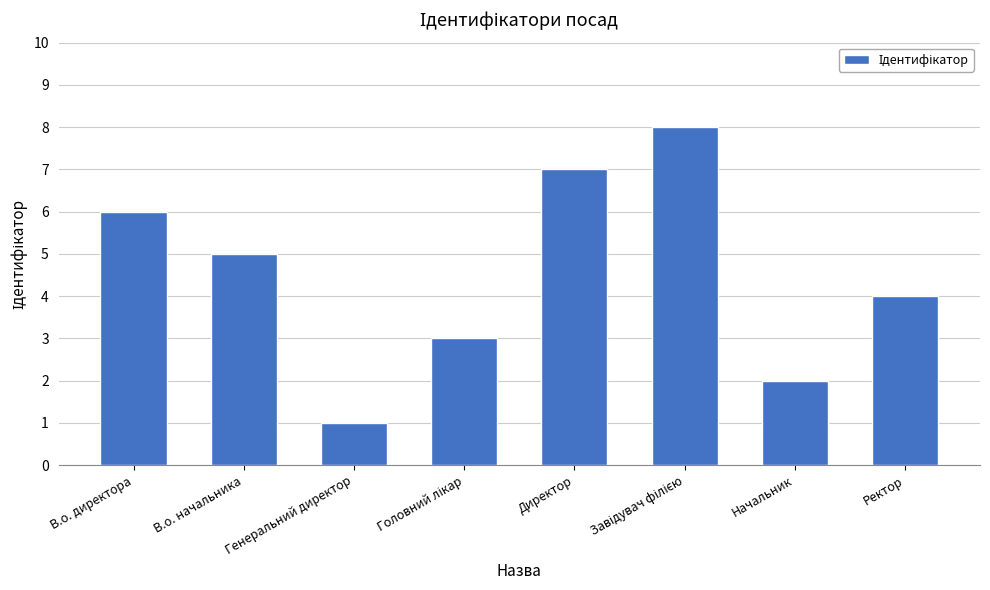

Does the chart contain stacked bars?

No